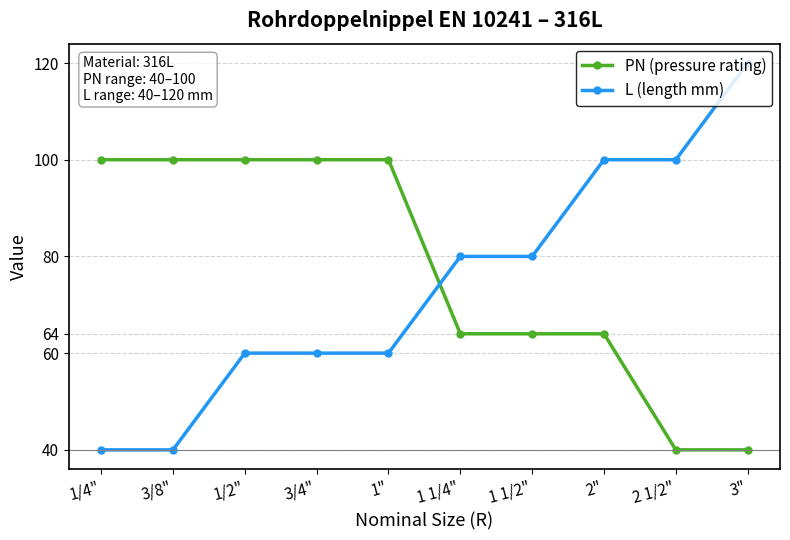

At which category is the sum across all series the highest?

2"